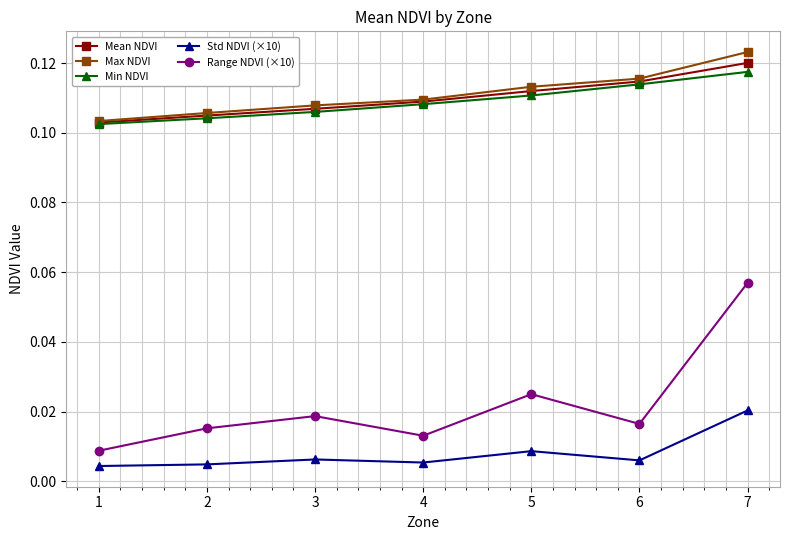

Which series has the widest spread of values?

Range NDVI (×10)